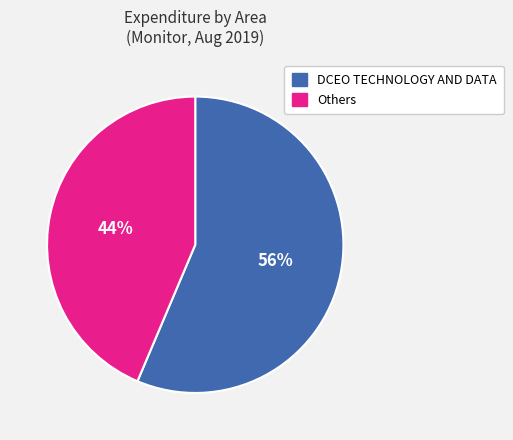

Do DCEO TECHNOLOGY AND DATA and Others together represent more than half of the pie?

Yes